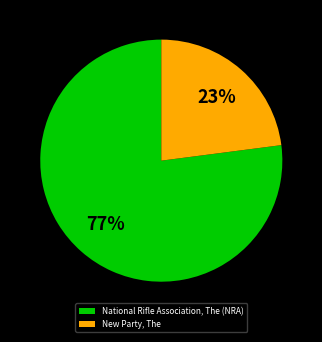

Which slice represents more than half of the pie?

National Rifle Association, The (NRA)